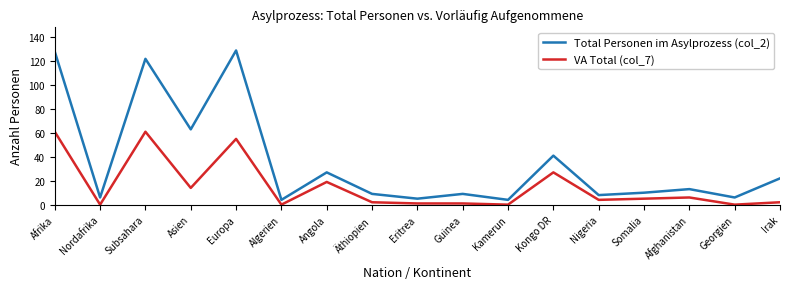

Rank the series by their average value, from highest to lowest.

Total Personen im Asylprozess (col_2), VA Total (col_7)